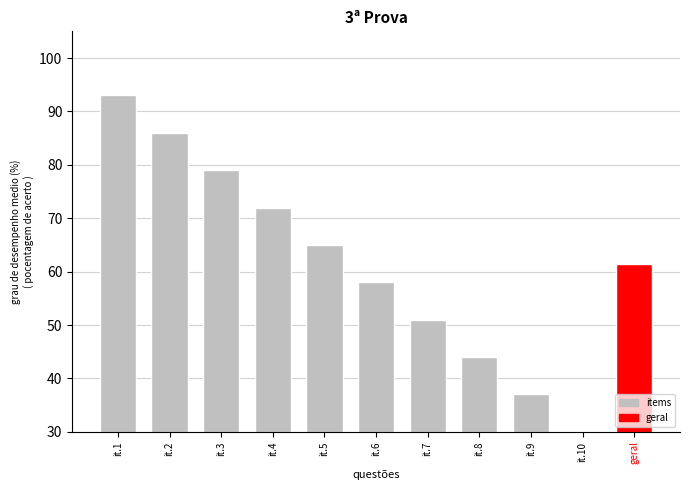

Are the bars horizontal?

No